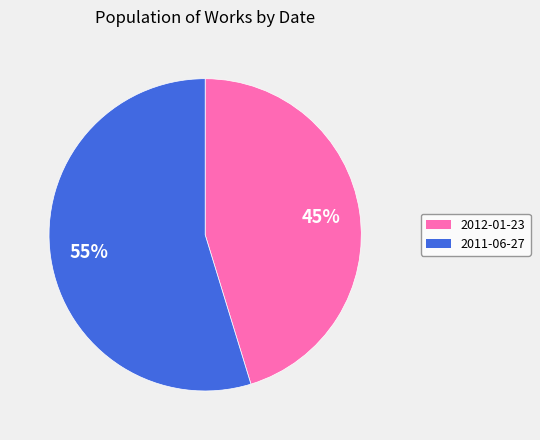

To the nearest percent, what is the combined percentage of 2012-01-23 and 2011-06-27?

100%